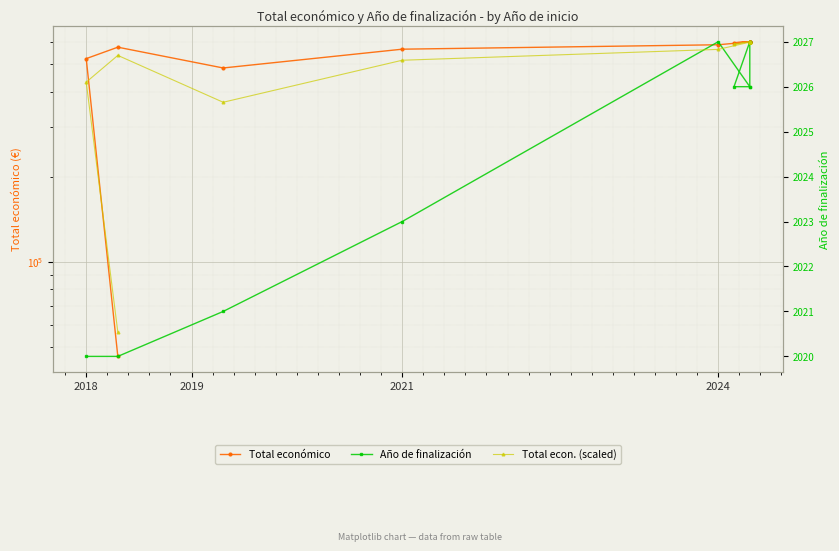

Rank the series by their average value, from highest to lowest.

Total económico, Año de finalización, Total econ. (scaled)